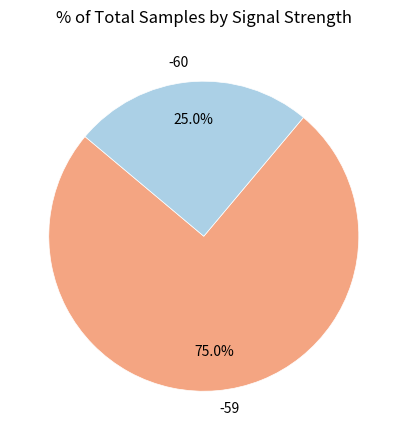

Rank the categories by value from lowest to highest.

-60, -59